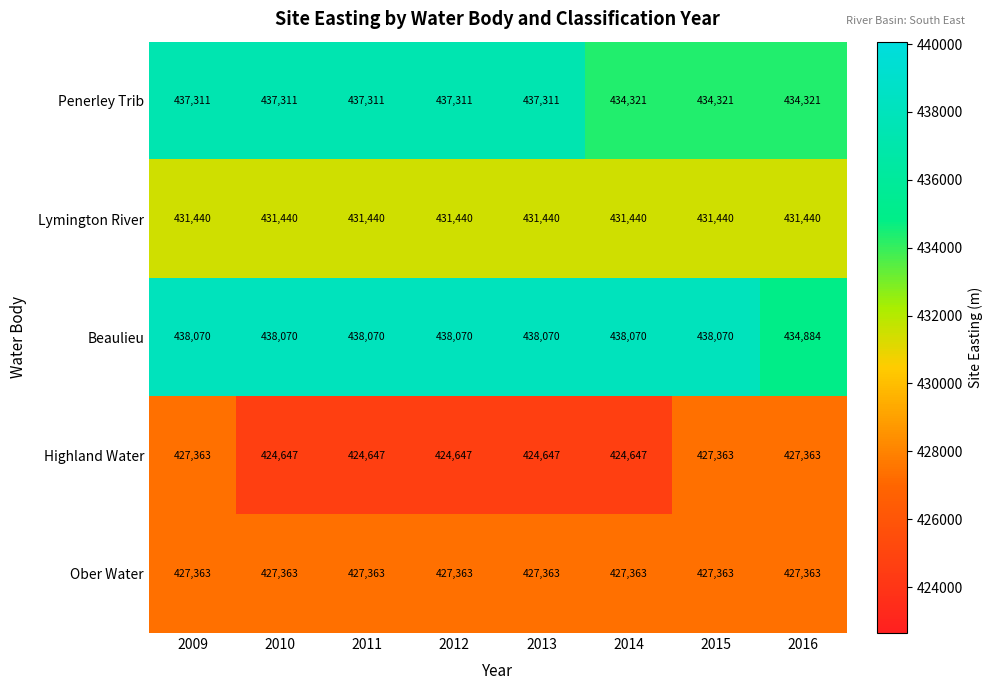

What is the difference between the highest and lowest values at 2013?

13423